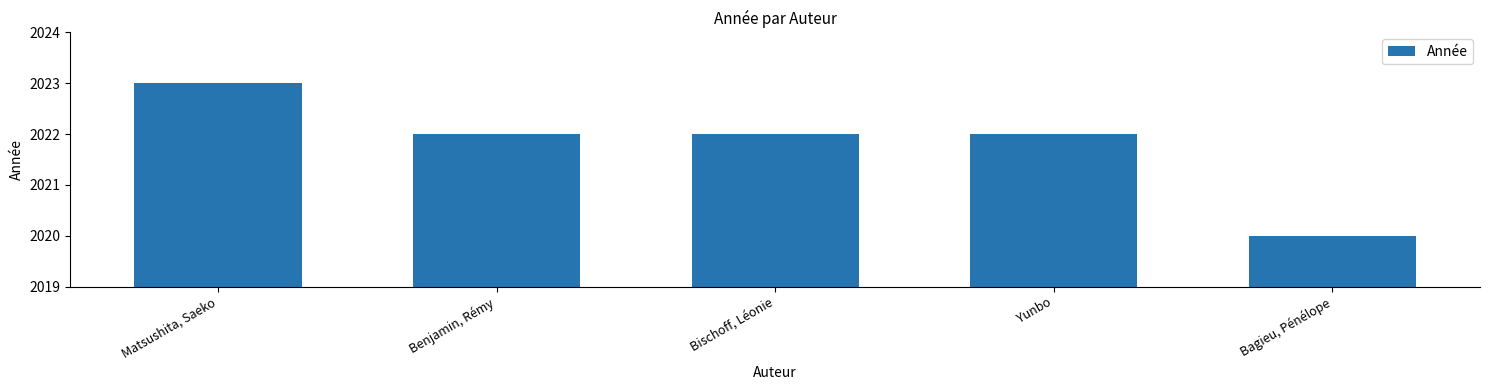

Is it true that the value at Yunbo is 906?

False